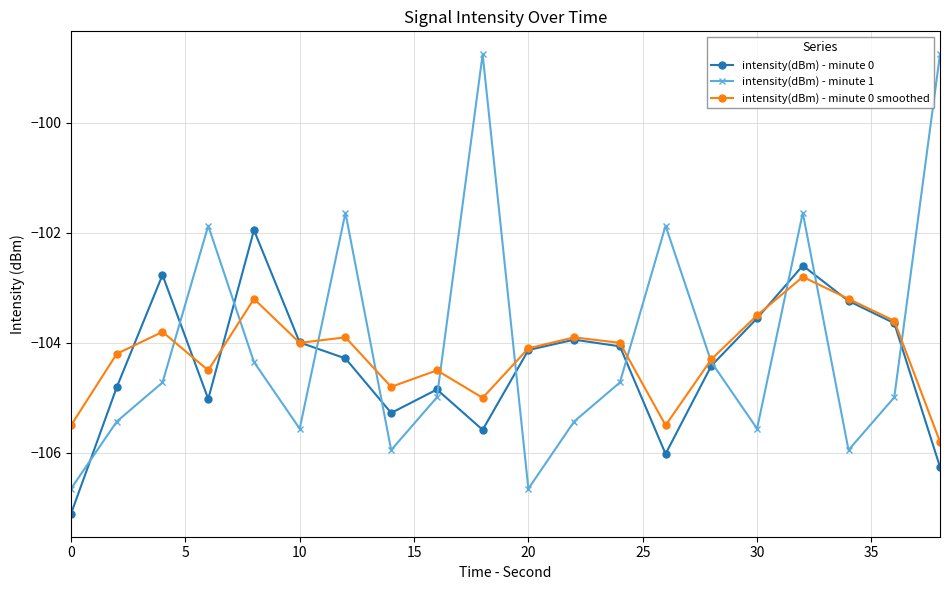

Which series has the widest spread of values?

intensity(dBm) - minute 1